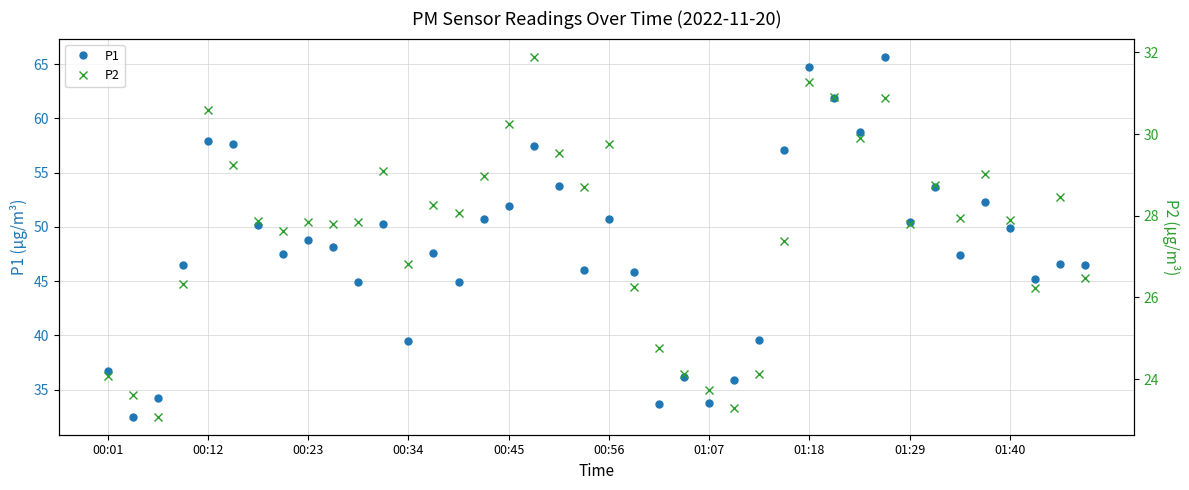

Which series changed the most between 14 and 33?

P1